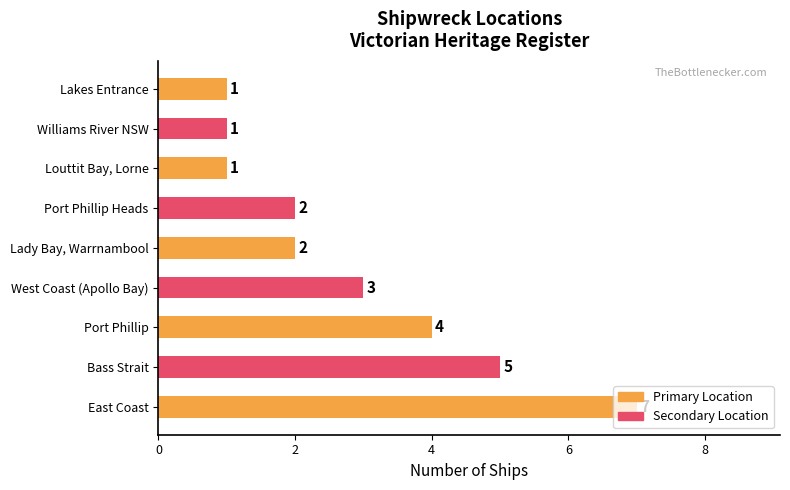

What is the change in value from East Coast to Williams River NSW?

-6